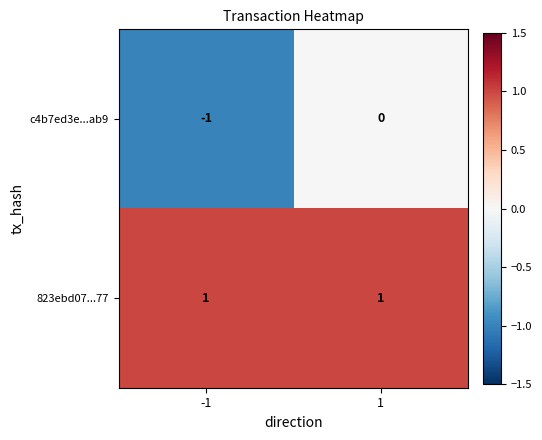

True or false: c4b7ed3e...ab9 has a value of -1 at -1.

True